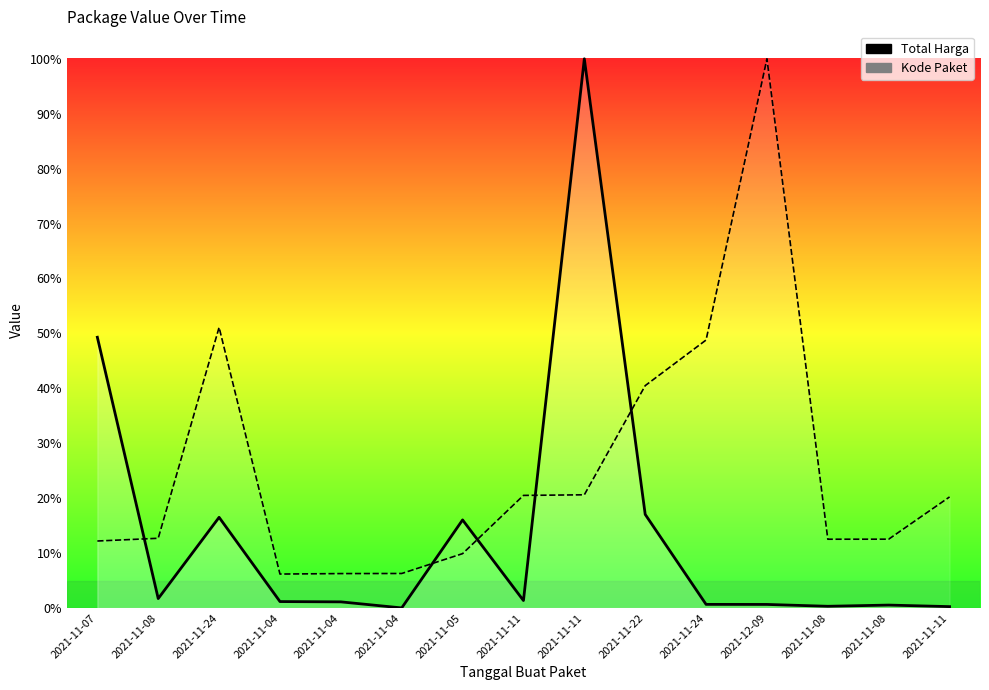

At which label is Kode Paket closest to 0?

2021-11-04